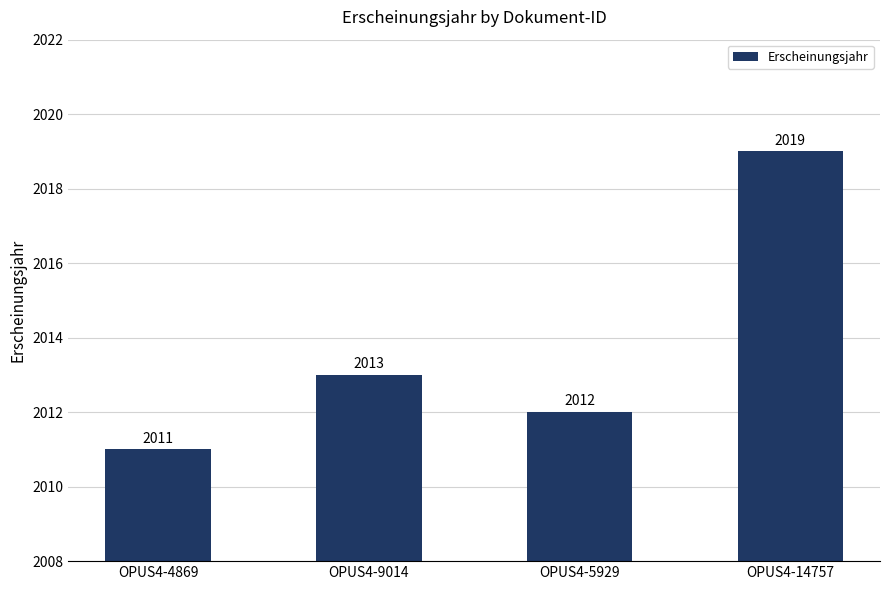

Are the bars grouped side by side (vs. stacked)?

No